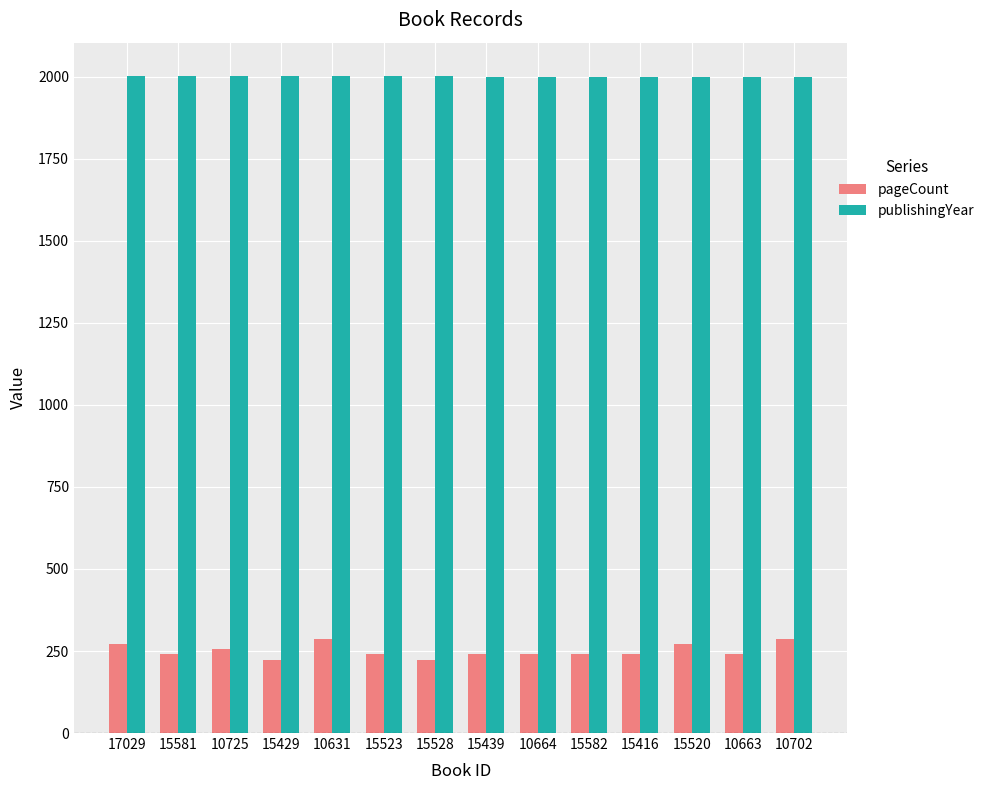

What is the difference between the maximum and second lowest values in the pageCount series?

64